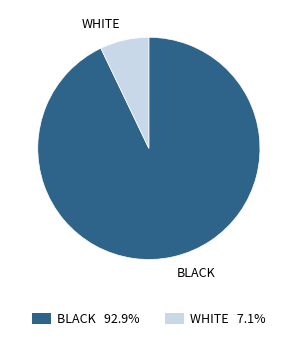

Approximately how many times larger is the value at BLACK compared to WHITE?

13.1